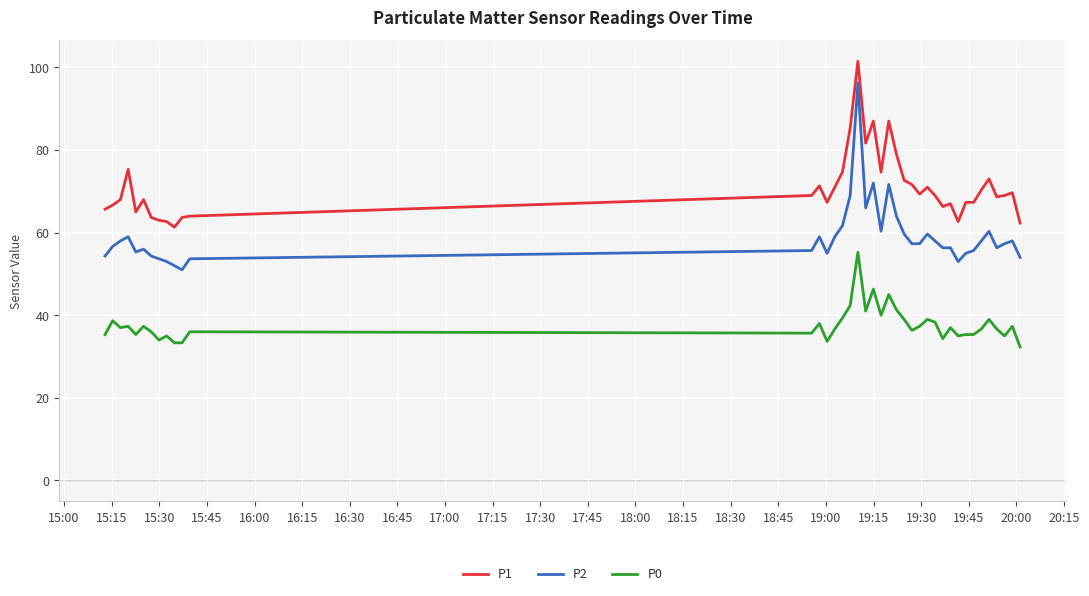

List the series in order of their overall mean, lowest first.

P0, P2, P1